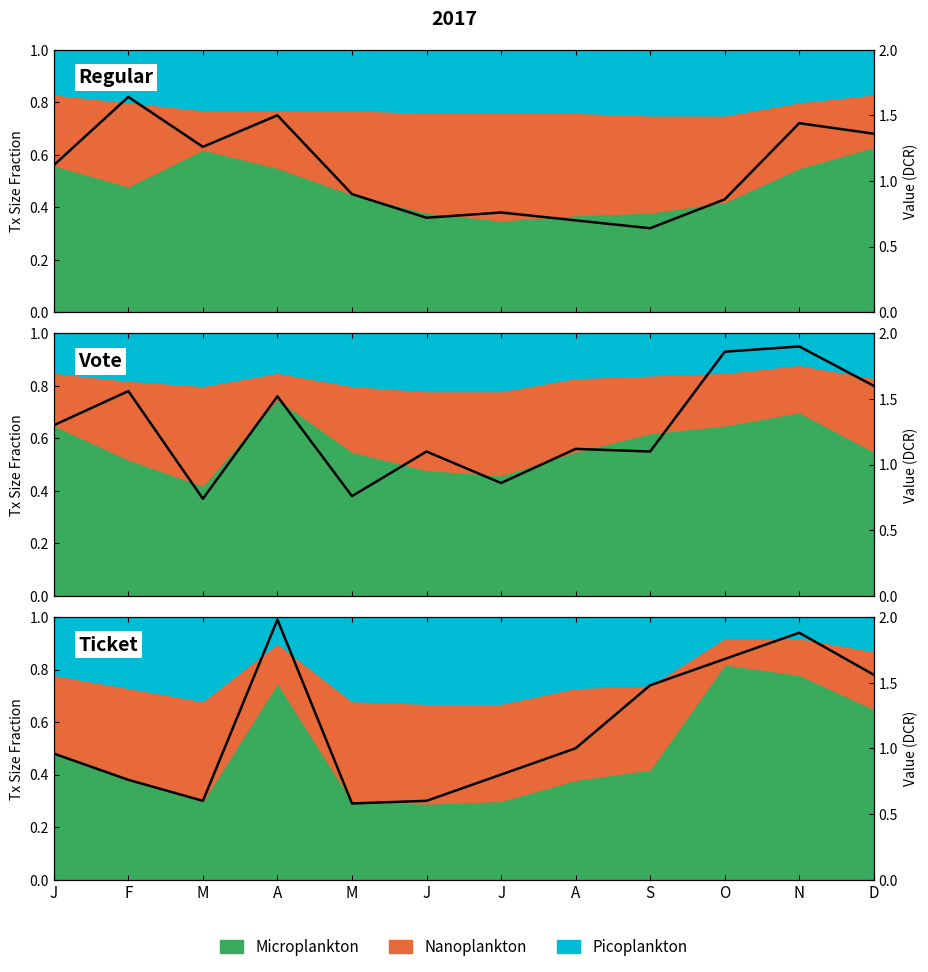

What is the total value across all series at M?

1.3